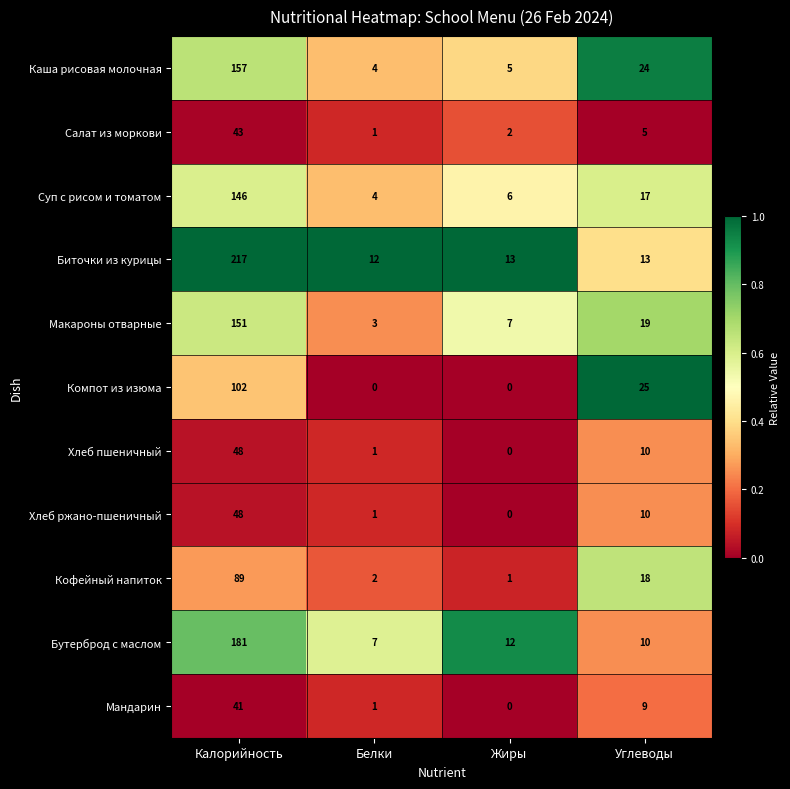

List the labels in order of Мандарин value, smallest first.

Жиры, Белки, Углеводы, Калорийность